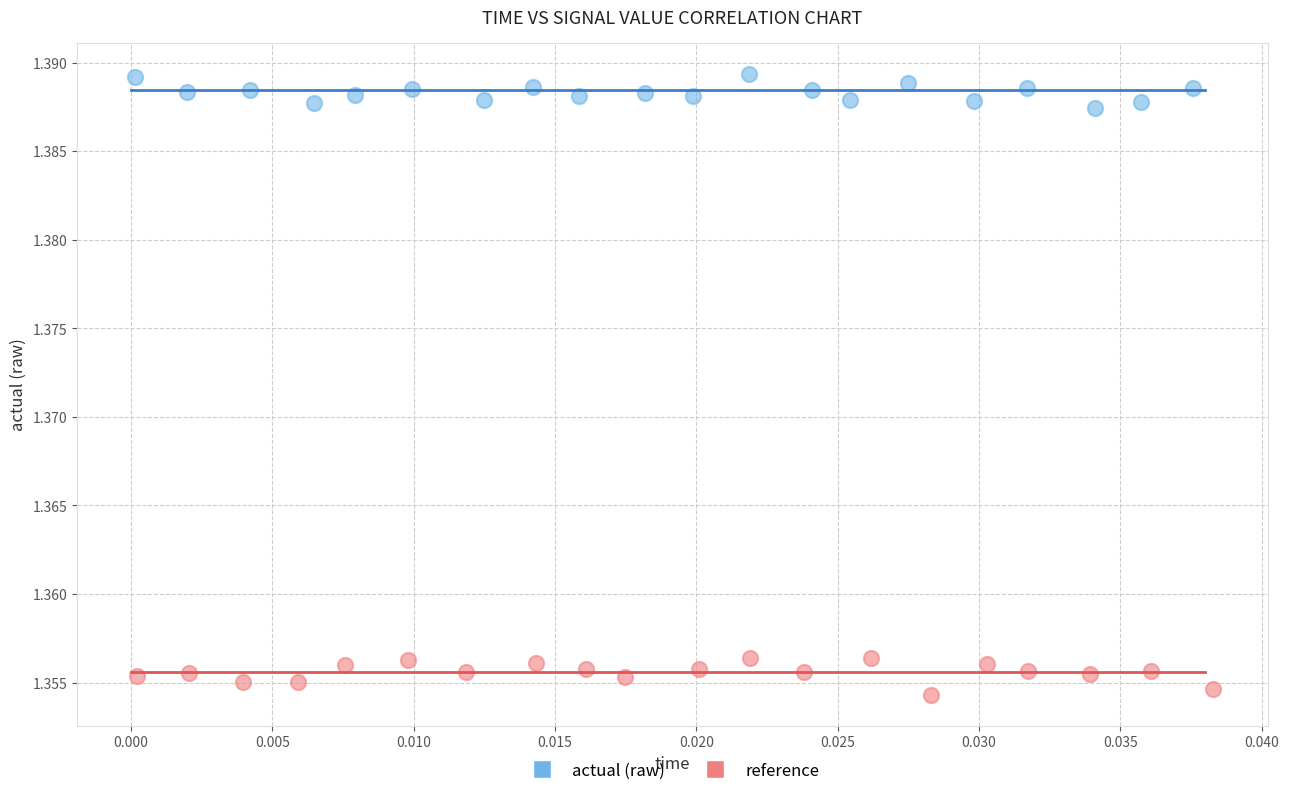

What are all the series names shown in the legend?

actual (raw), reference